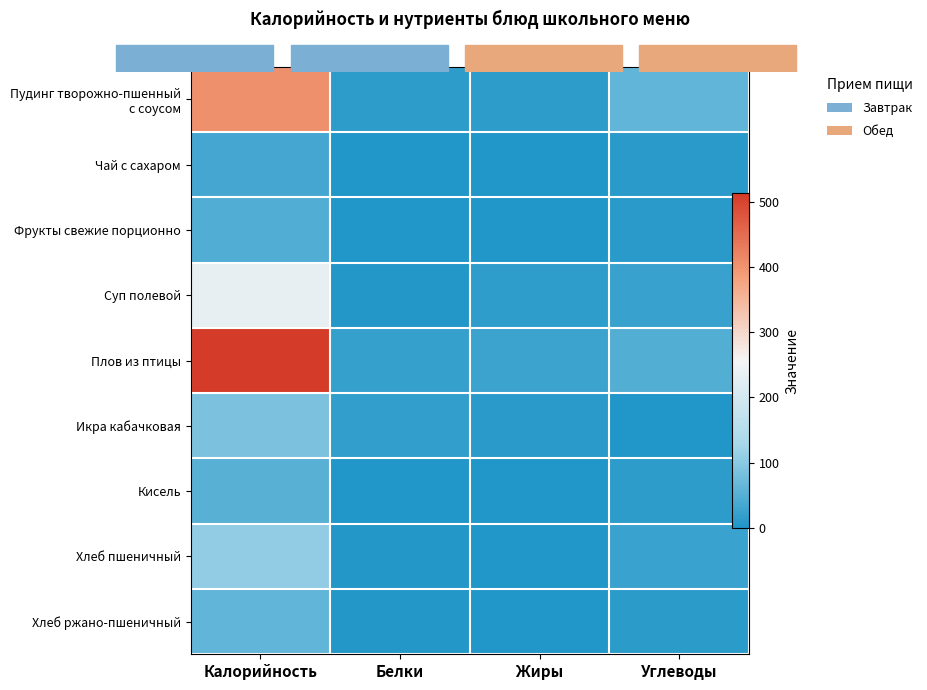

Which series has the largest range (max minus min)?

Плов из птицы